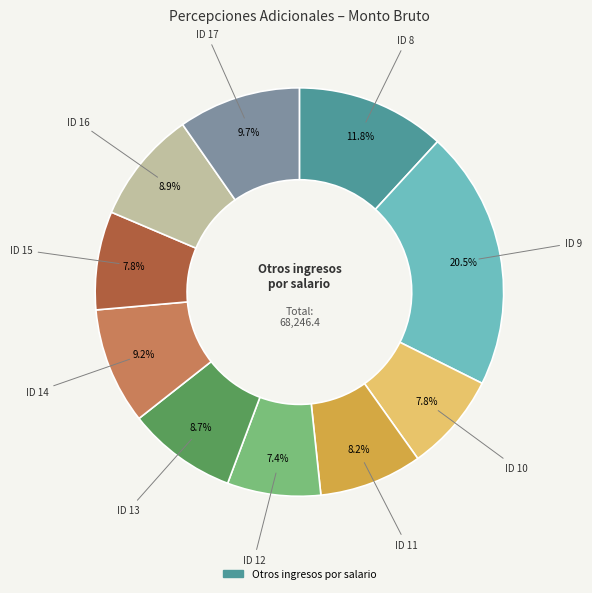

Does any single category account for the majority?

No